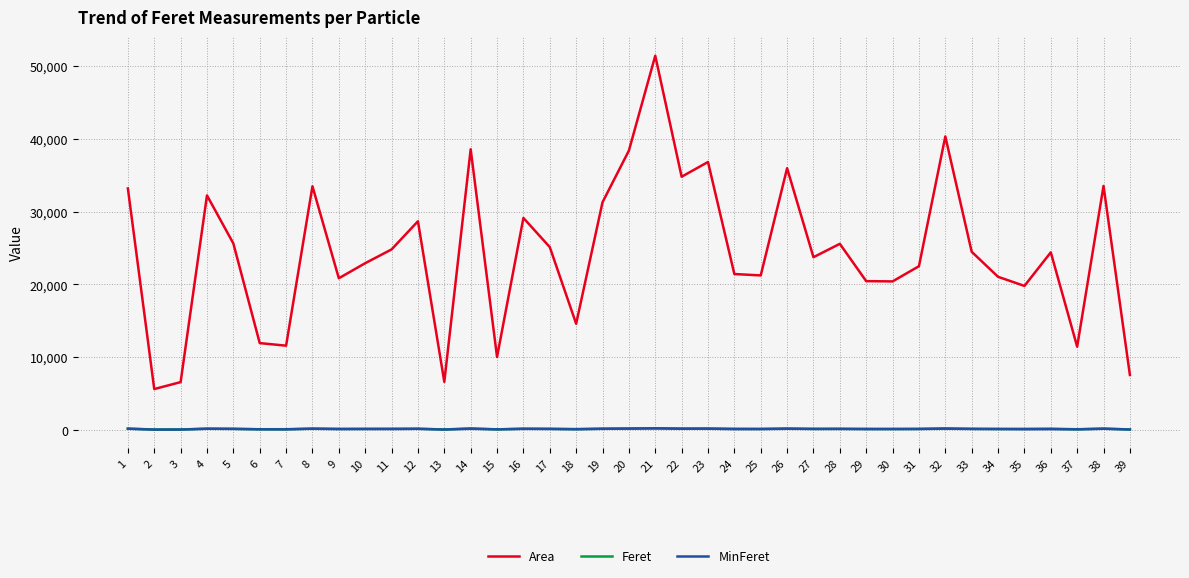

Is the value of Area at 15 greater than the value of Feret at 17?

Yes